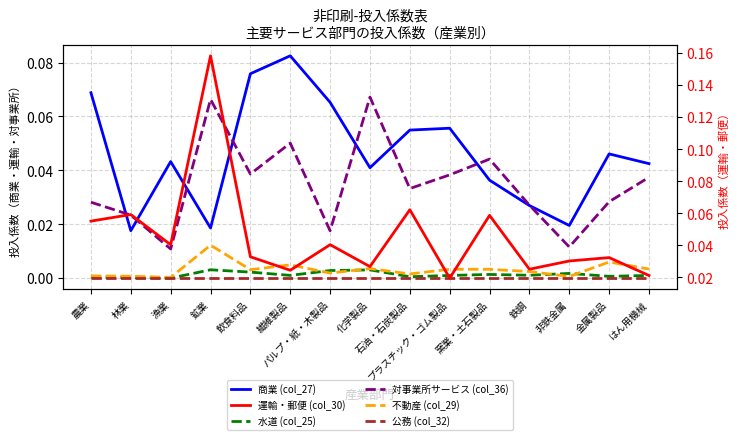

Rank the series at 窯業・土石製品 from highest to lowest value.

運輸・郵便 (col_30), 対事業所サービス (col_36), 商業 (col_27), 不動産 (col_29), 水道 (col_25), 公務 (col_32)